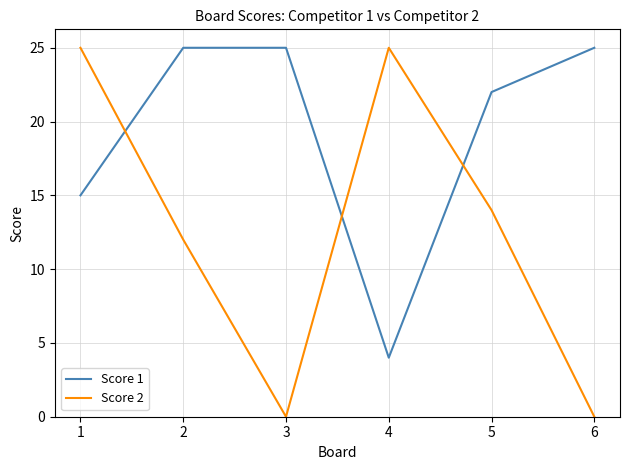

The Score 2 series shows 14 at 5. True or false?

True